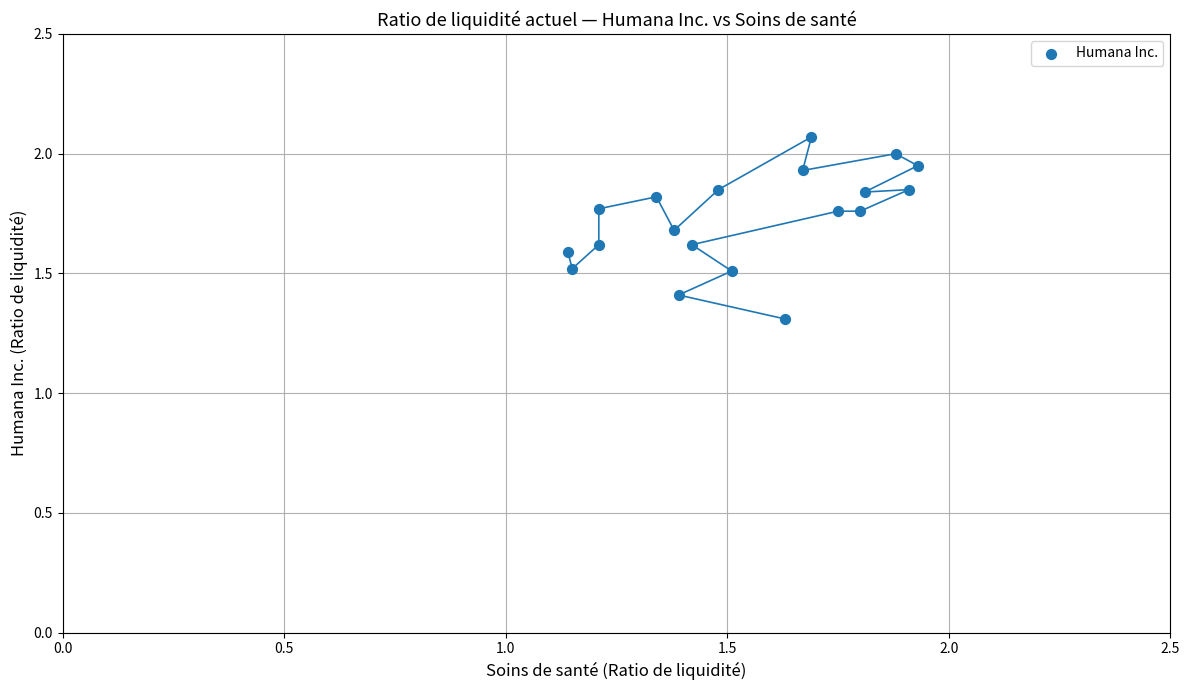

What is the range of Y values (max minus min)?

0.8